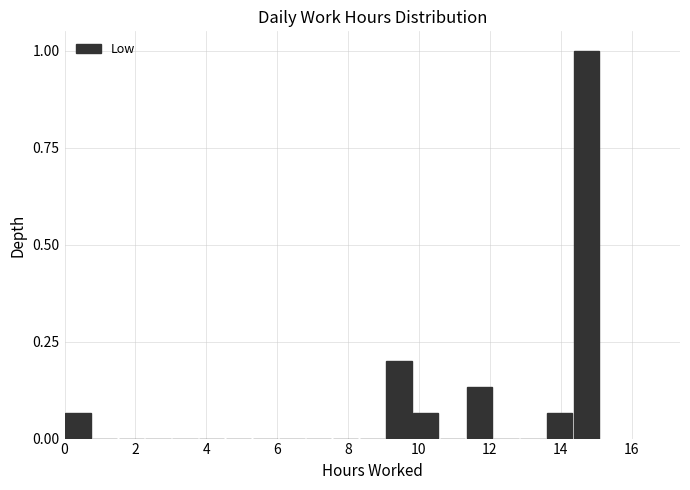

Read against the x-axis, roughly where is the centre of the tallest bar?

14.8